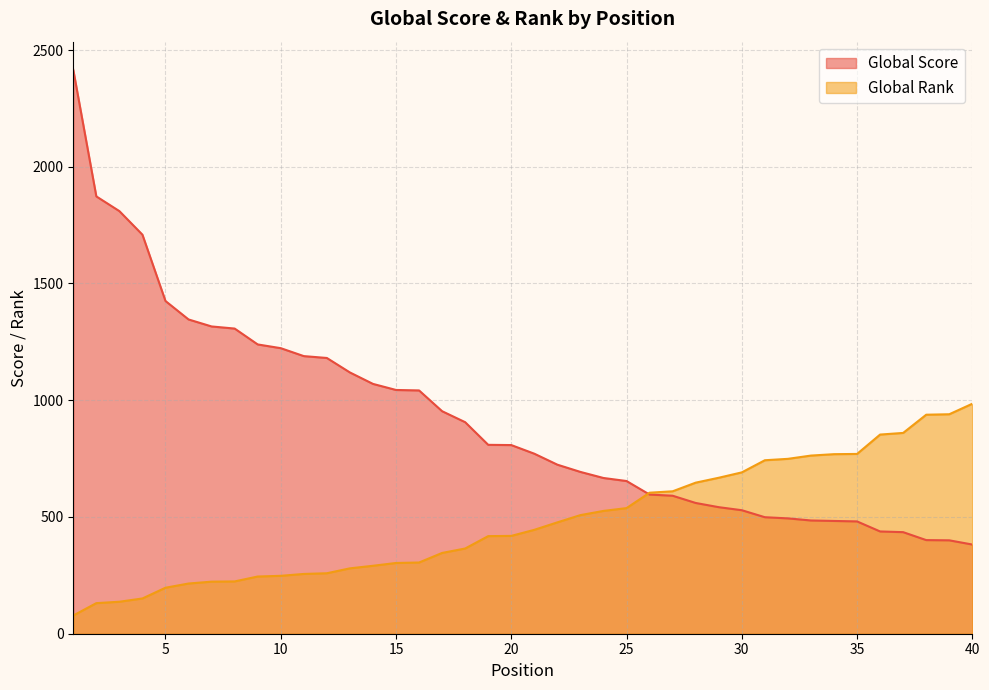

List the series in order of their peak value, lowest first.

Global Rank, Global Score